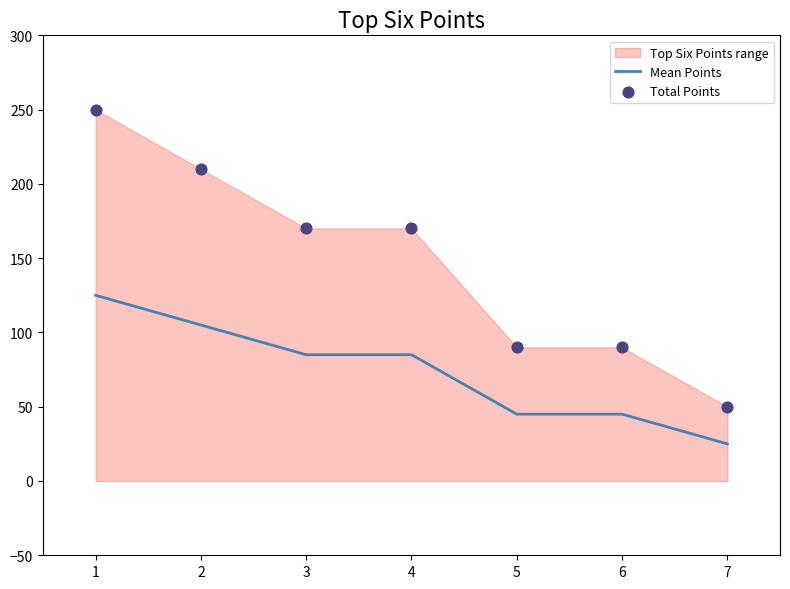

At how many categories does at least one series exceed 135?

4